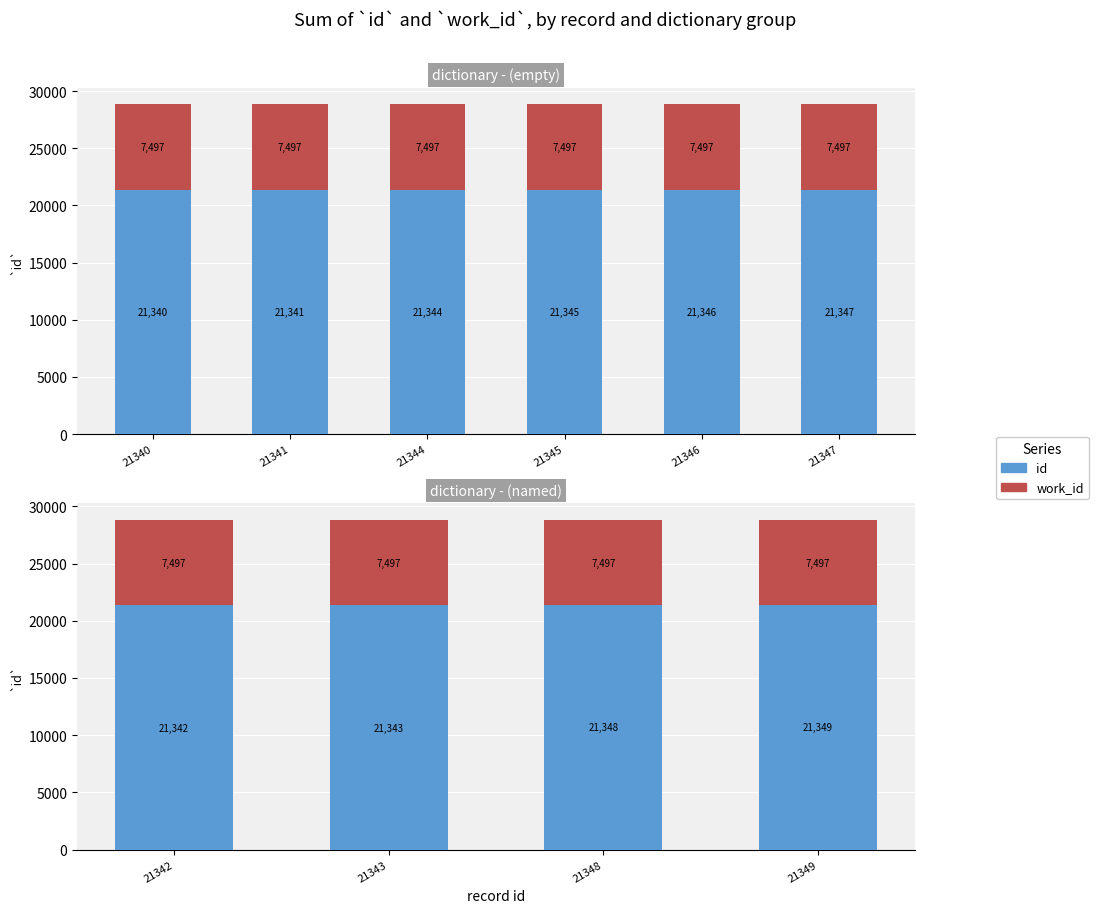

What is the value of the work_id bar at the 2nd from the left?

7497